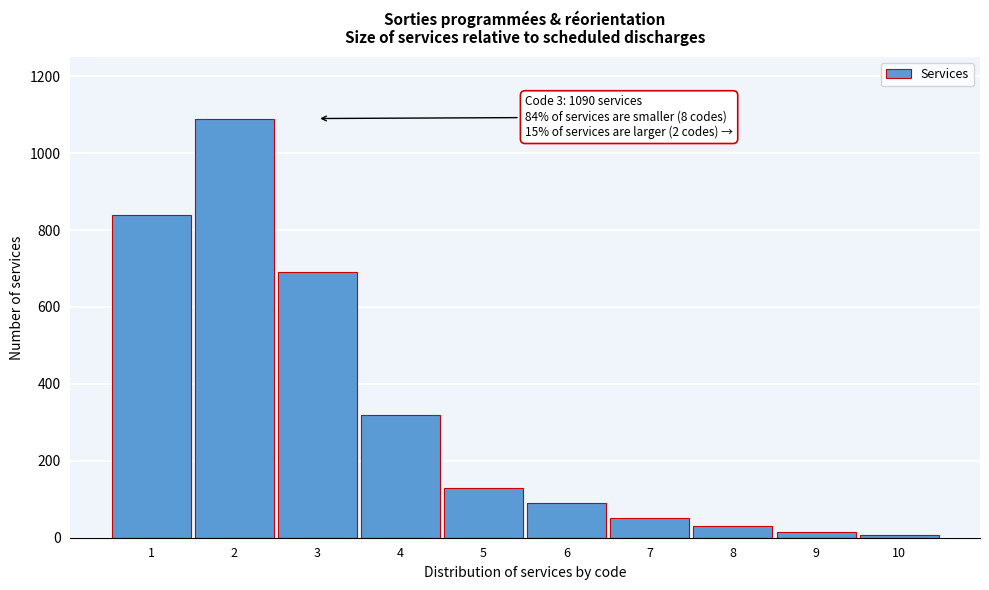

Reading left to right, transcribe all the data shown in this chart.

1=840	2=1090	3=690	4=320	5=130	6=90	7=50	8=30	9=15	10=8